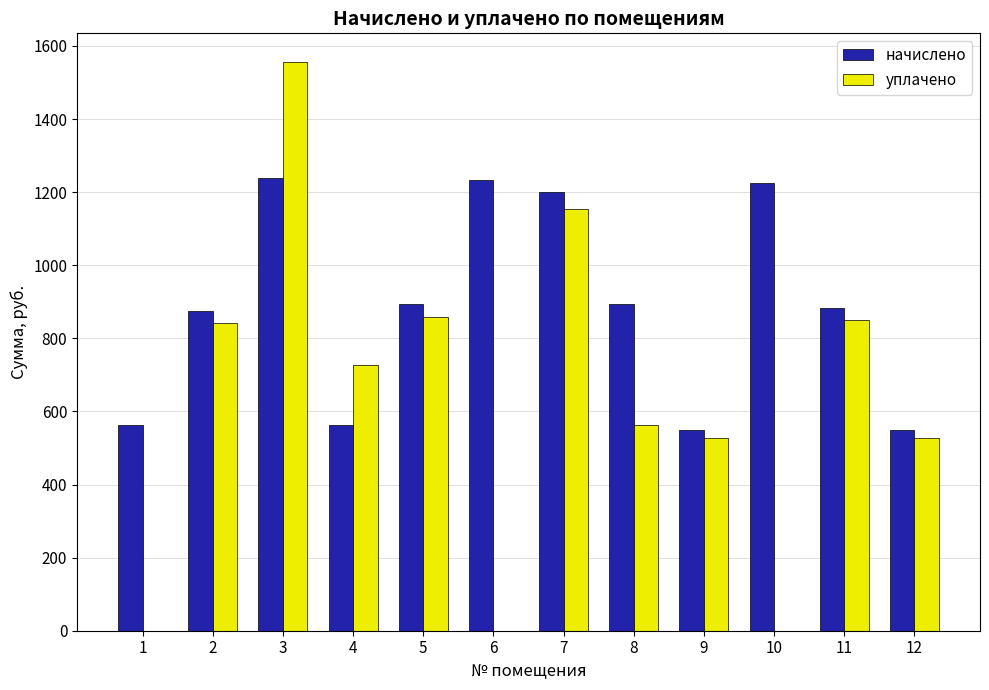

What are all the series names shown in the legend?

начислено, уплачено